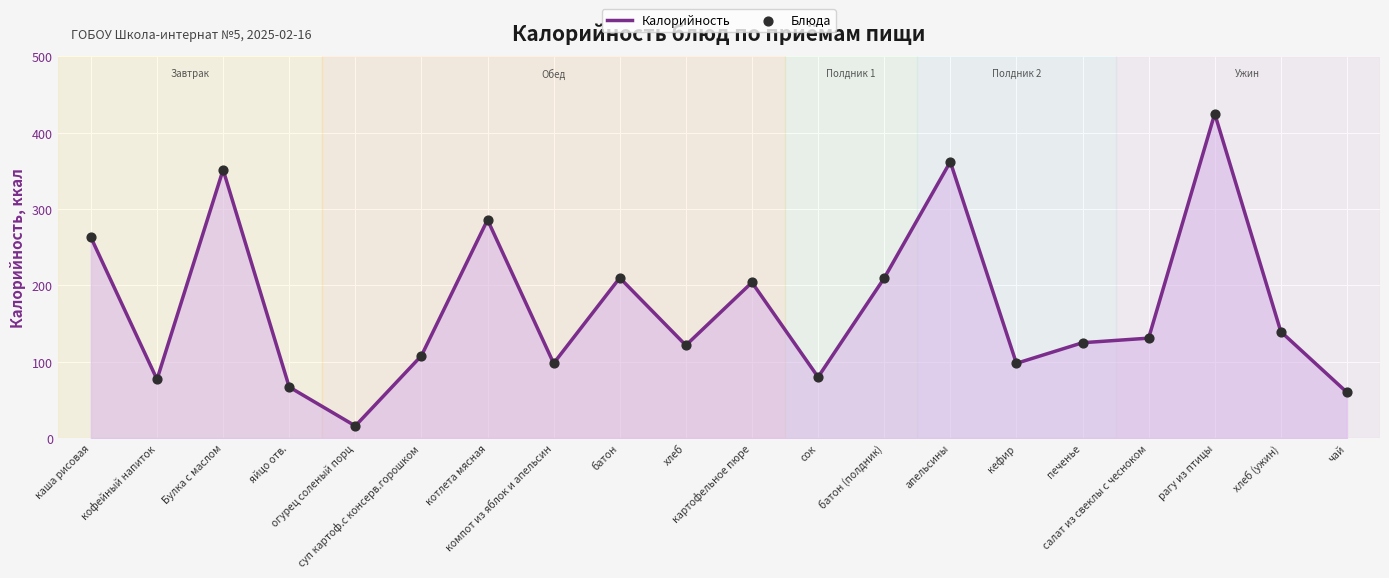

What is the minimum value shown in the chart?

16.0